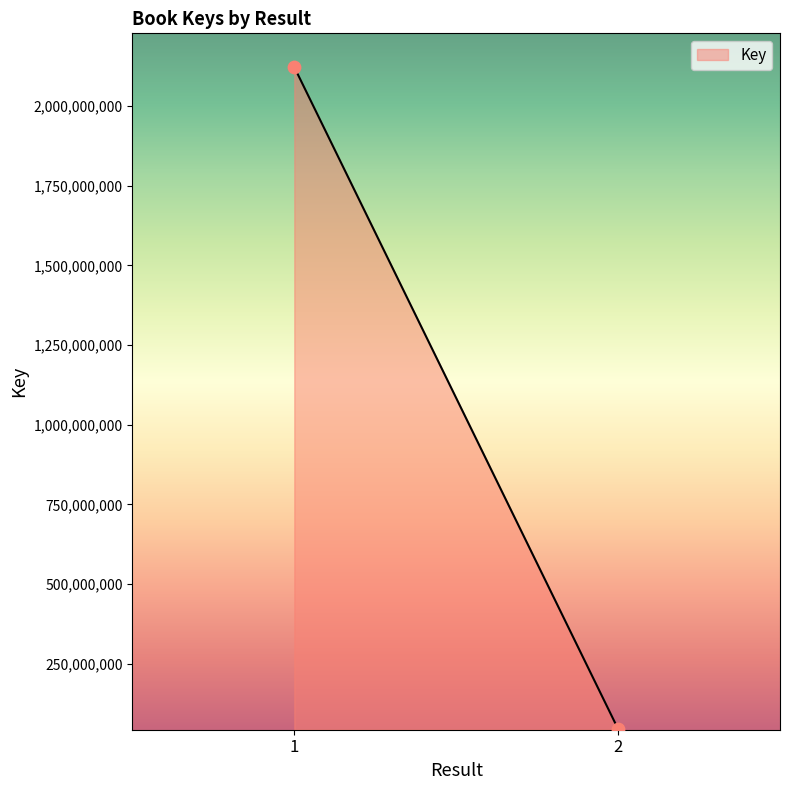

What is the range of Y values (max minus min)?

2077862327